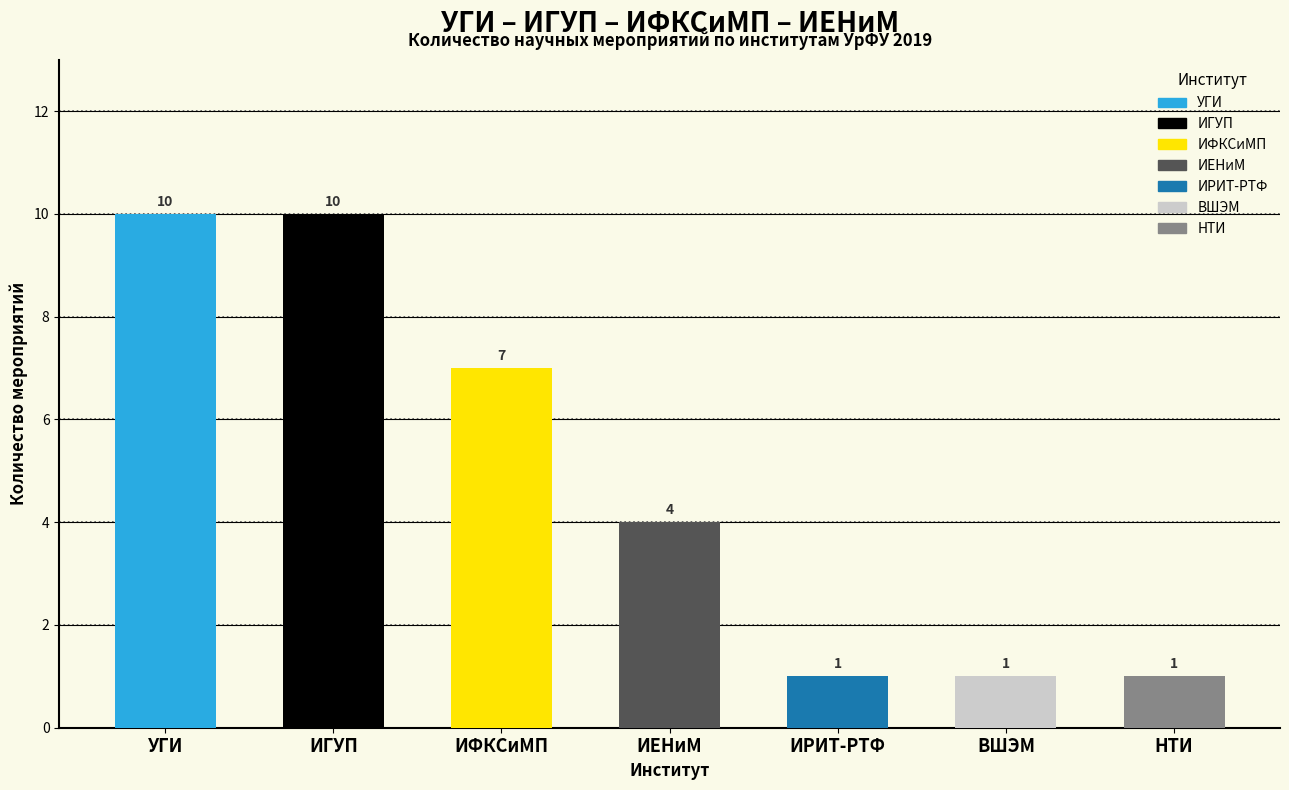

Is it true that the value at ИГУП is 10?

True